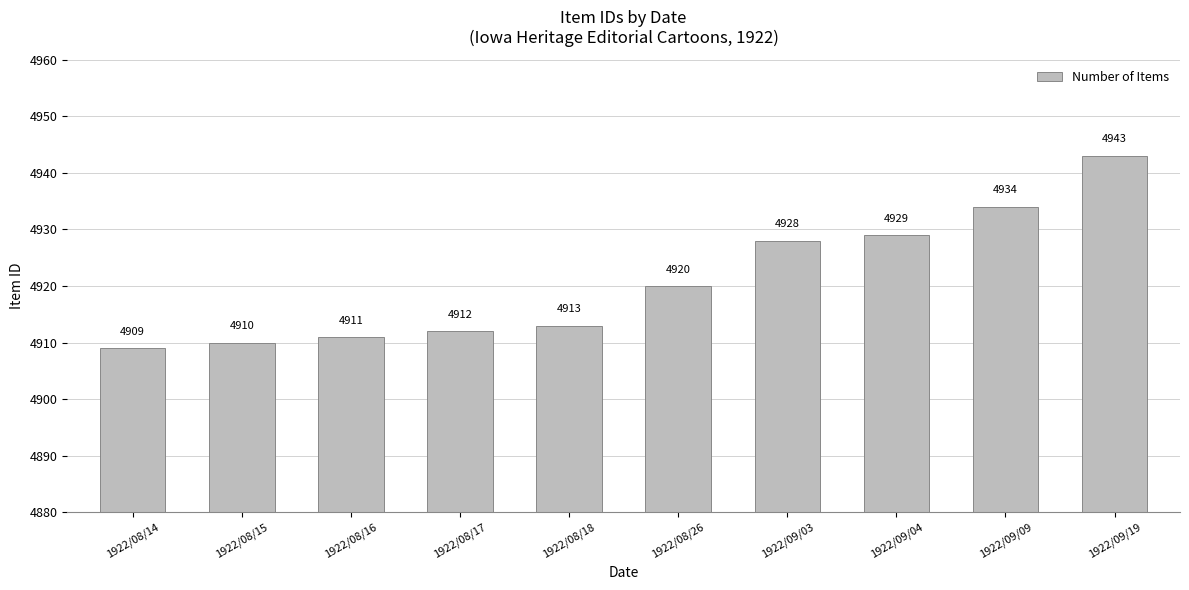

Reading right to left, transcribe all the data shown in this chart.

4943	4934	4929	4928	4920	4913	4912	4911	4910	4909